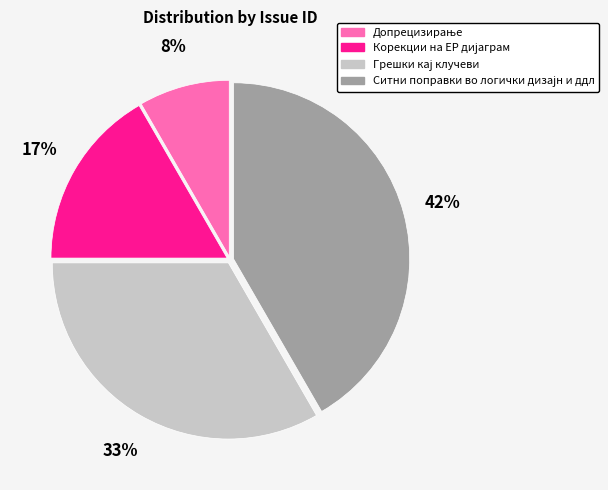

Is there any slice that represents more than half of the pie?

No